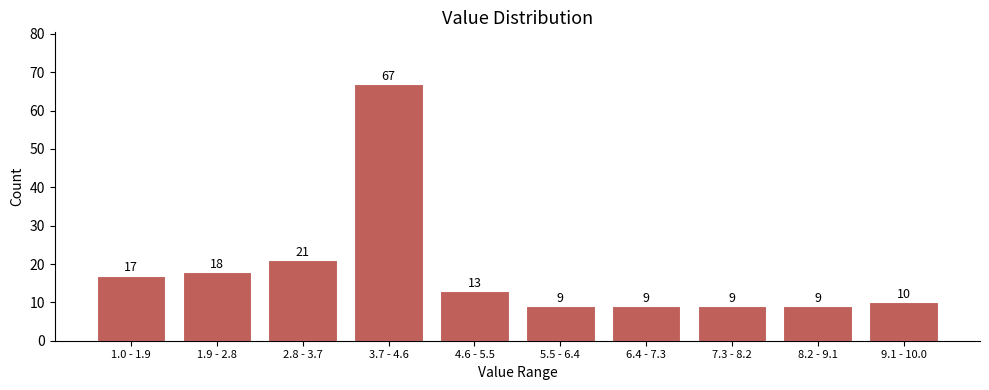

Reading left to right, what are all the values shown in this chart?

17	18	21	67	13	9	9	9	9	10